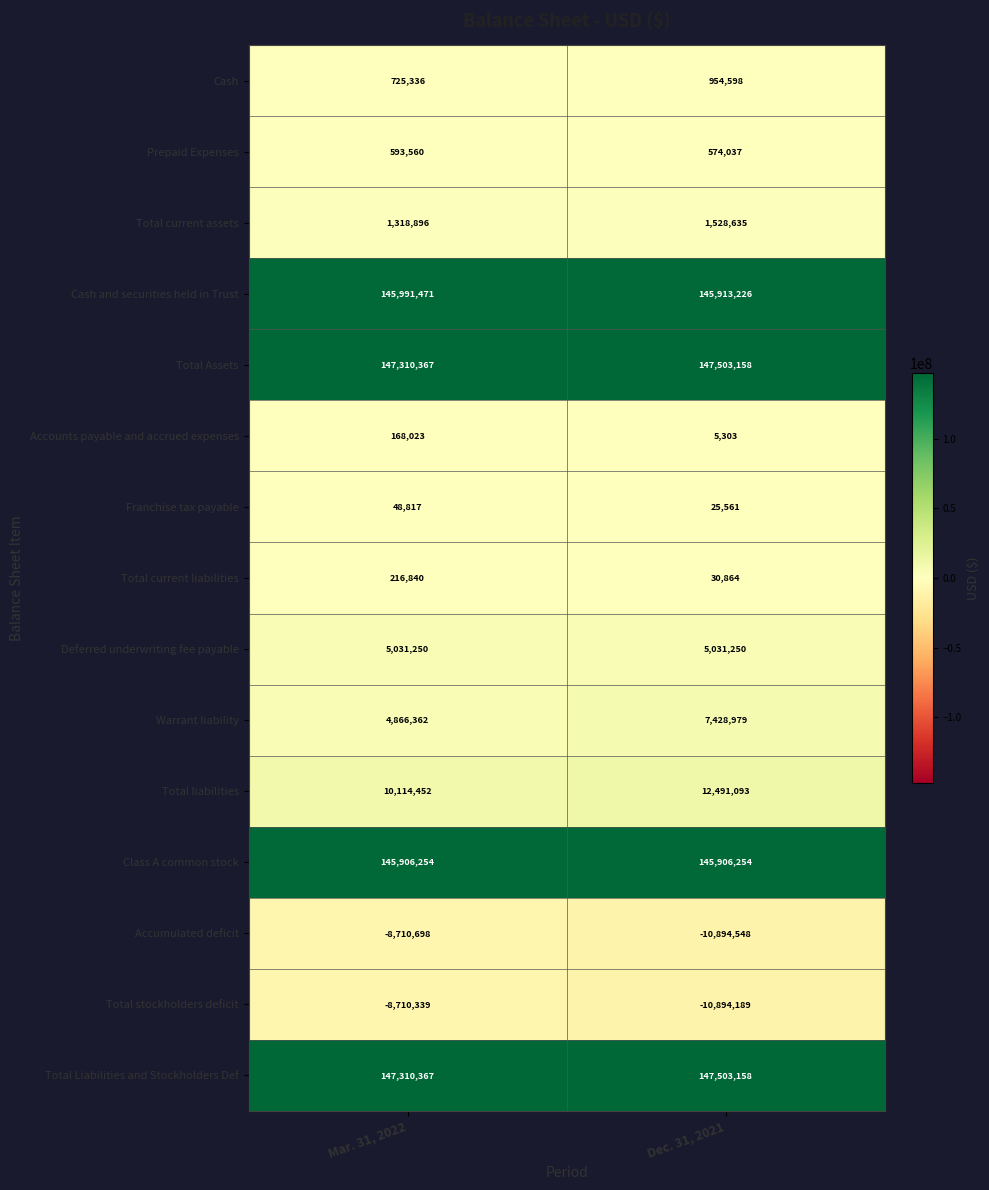

What is the total value across all series at Dec. 31, 2021?

593107379